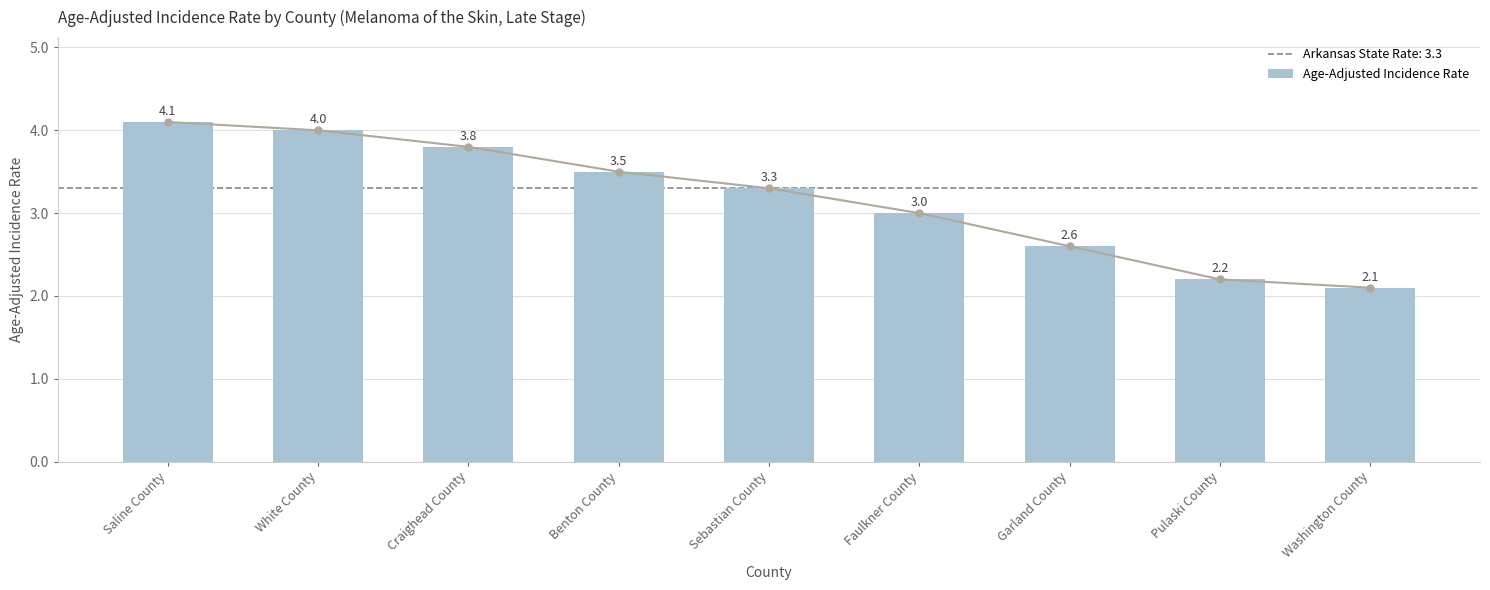

Rank the categories by value from highest to lowest.

Saline County, White County, Craighead County, Benton County, Sebastian County, Faulkner County, Garland County, Pulaski County, Washington County